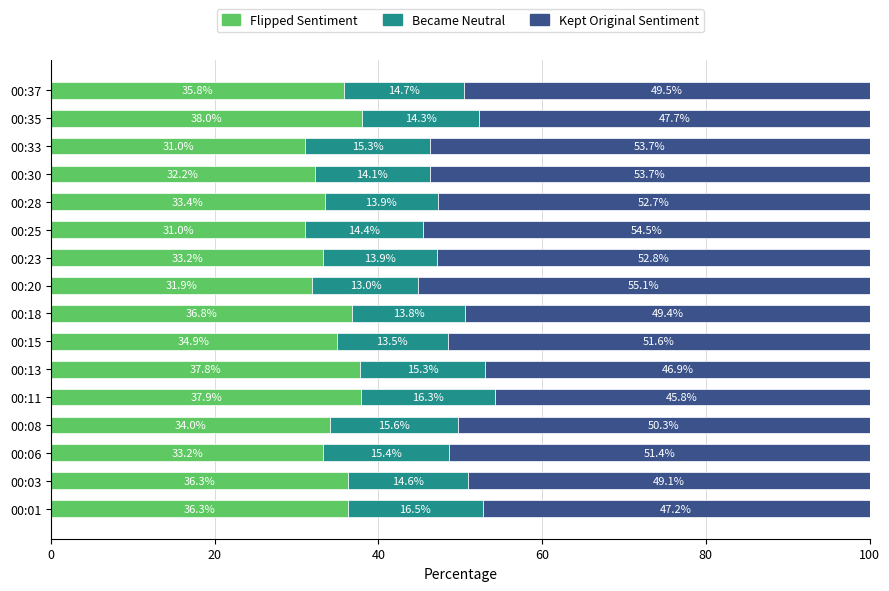

What is the total value across all series at 00:06?

100.0